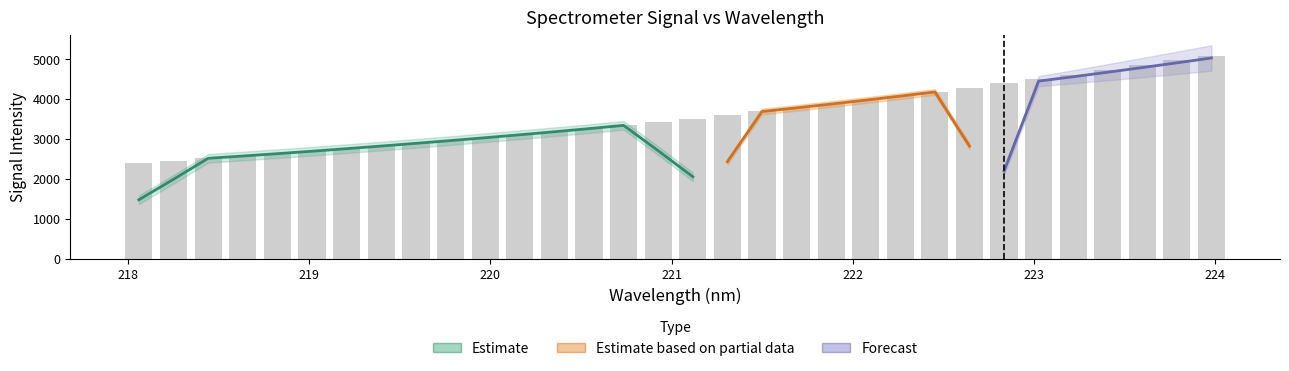

What is the sum of all values?

114029.1